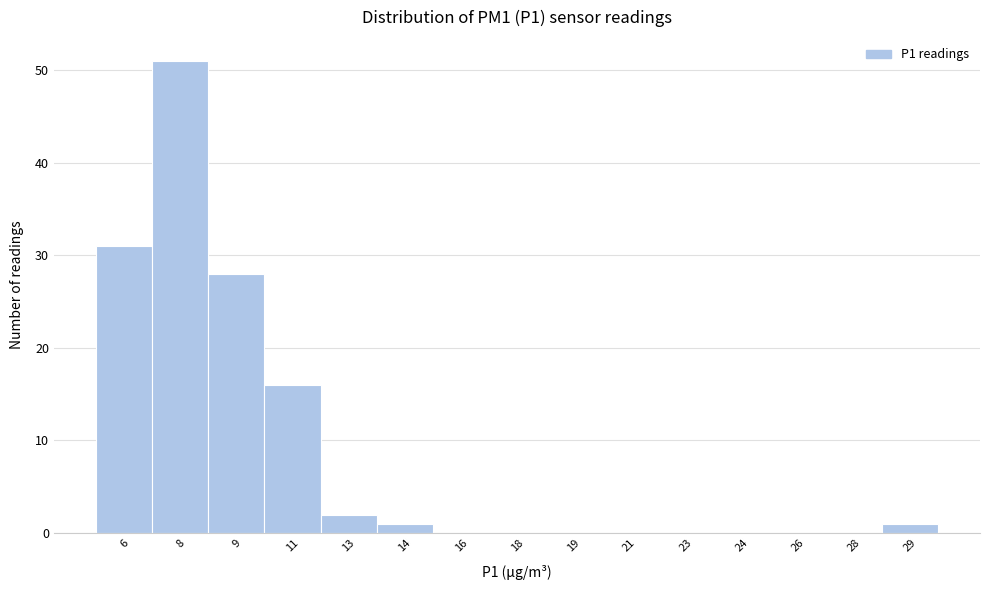

Reading left to right, extract all data points from this chart.

6=31	8=51	9=28	11=16	13=2	14=1	16=0	18=0	19=0	21=0	23=0	24=0	26=0	28=0	29=1